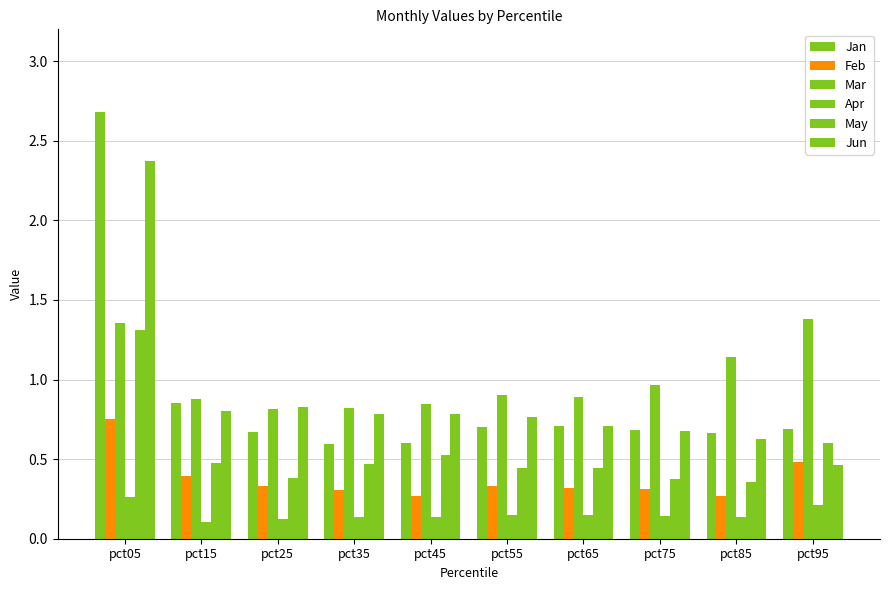

Is it true that Jan equals 0.9 at pct35?

False